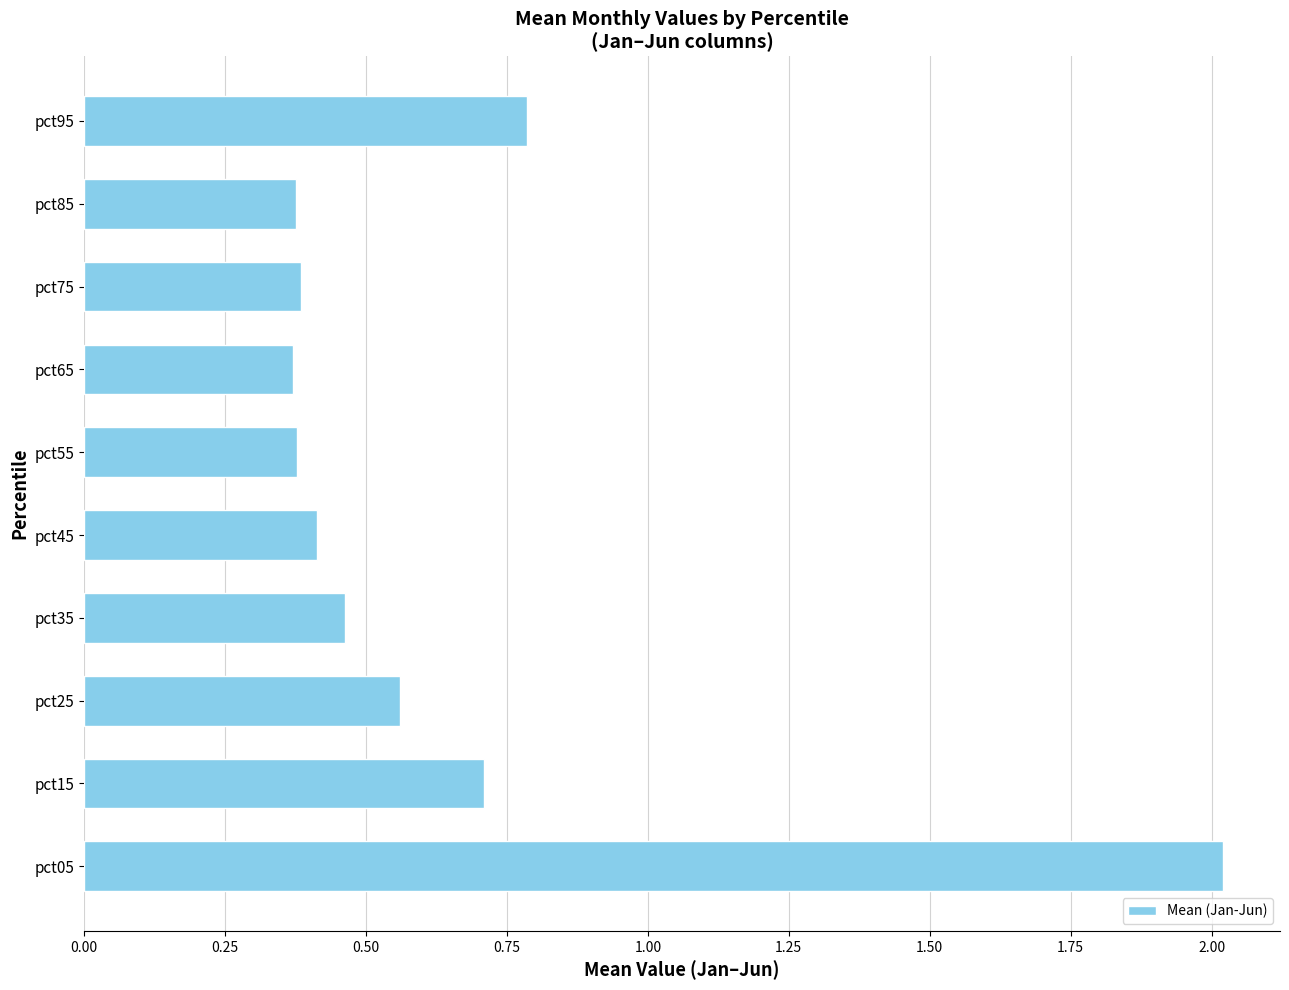

Is it true that the value at pct15 is 0.7?

True